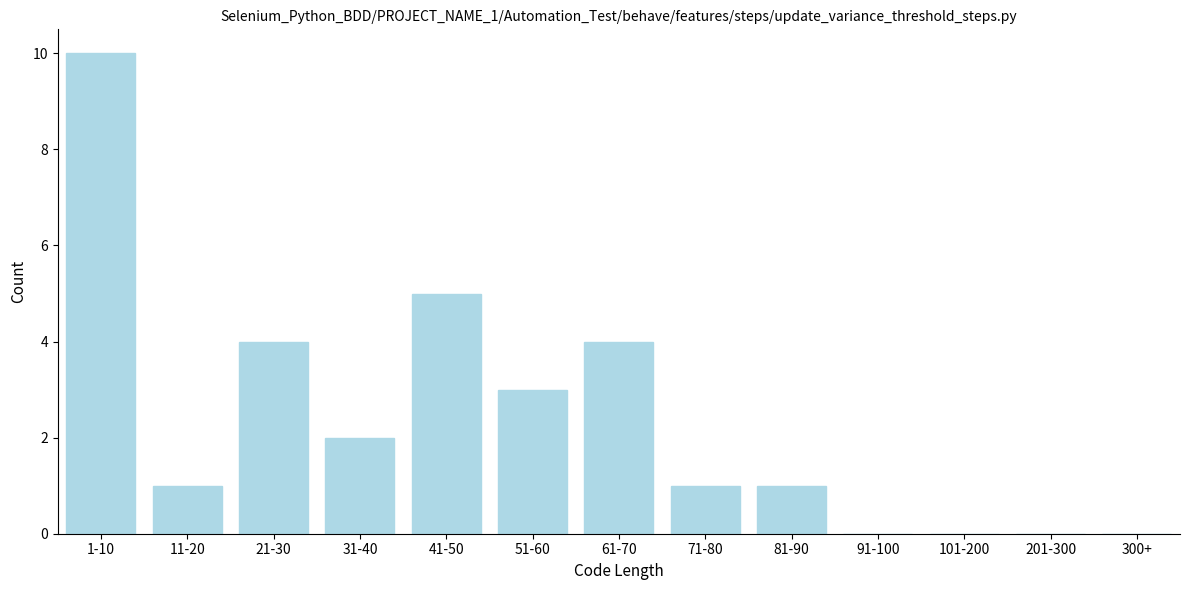

Reading left to right, list all the values displayed in this chart.

1-10=10	11-20=1	21-30=4	31-40=2	41-50=5	51-60=3	61-70=4	71-80=1	81-90=1	91-100=0	101-200=0	201-300=0	300+=0